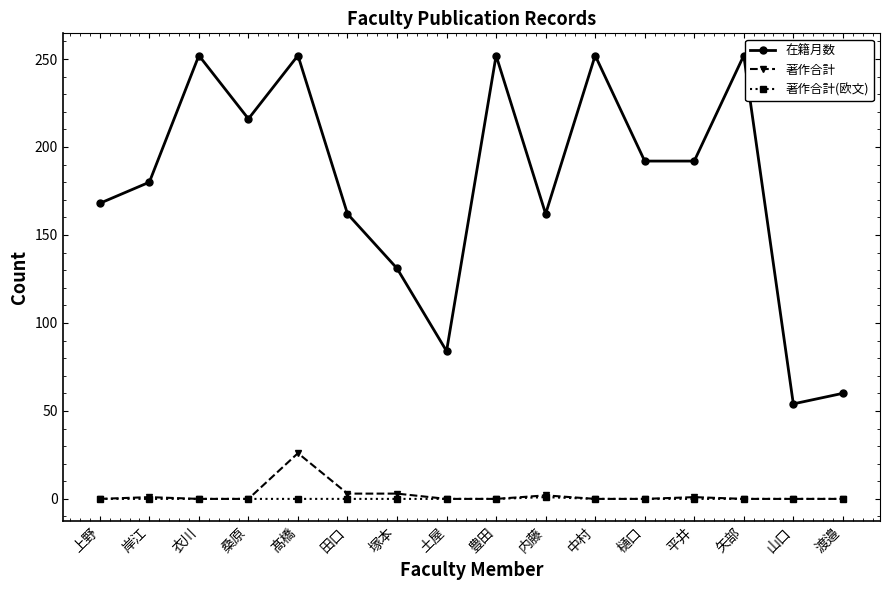

The value of 在籍月数 at 渡邉 is 101. True or false?

False